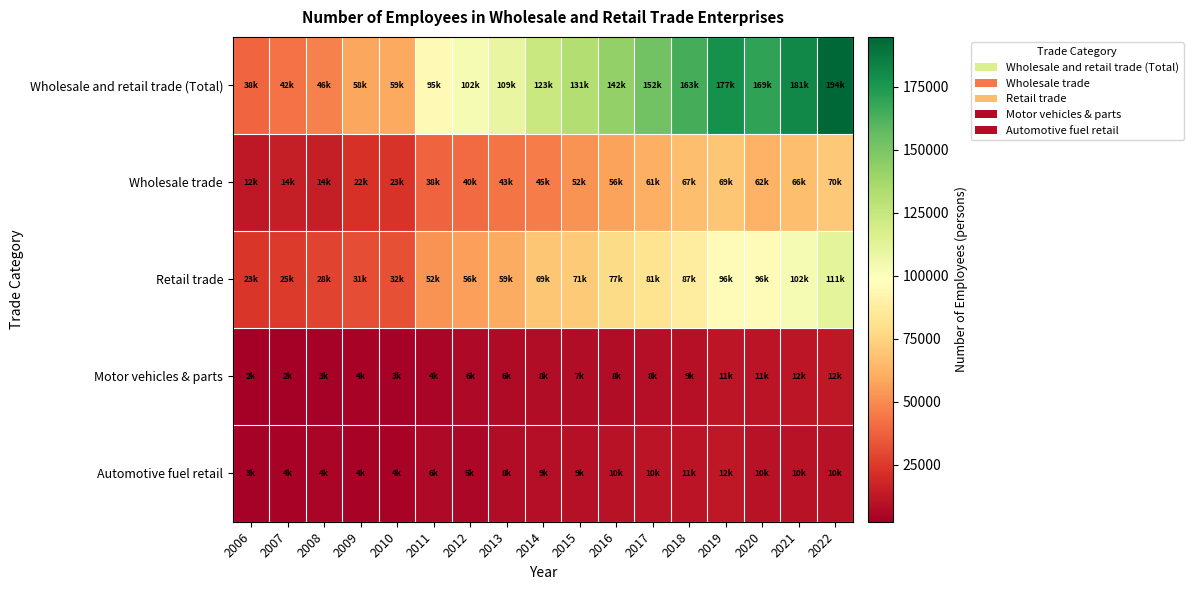

Which label corresponds to the largest value in the chart?

2022